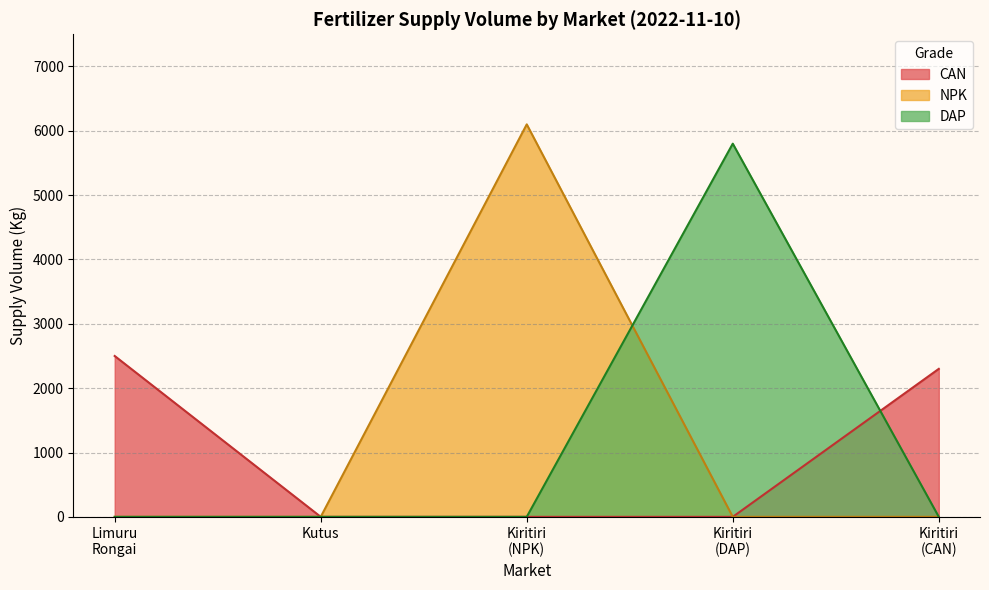

Rank the series by their maximum value, from highest to lowest.

NPK, DAP, CAN